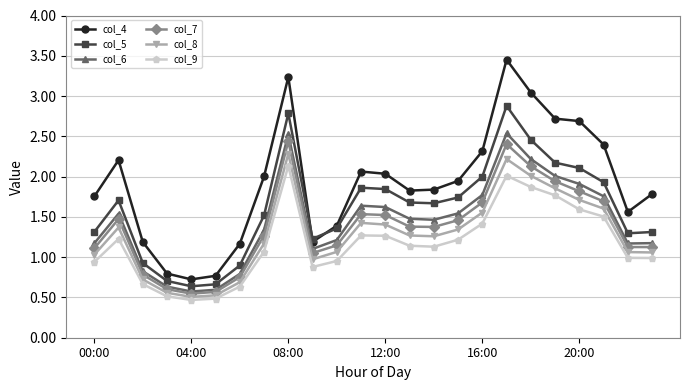

True or false: col_6 and col_9 intersect in this chart.

False